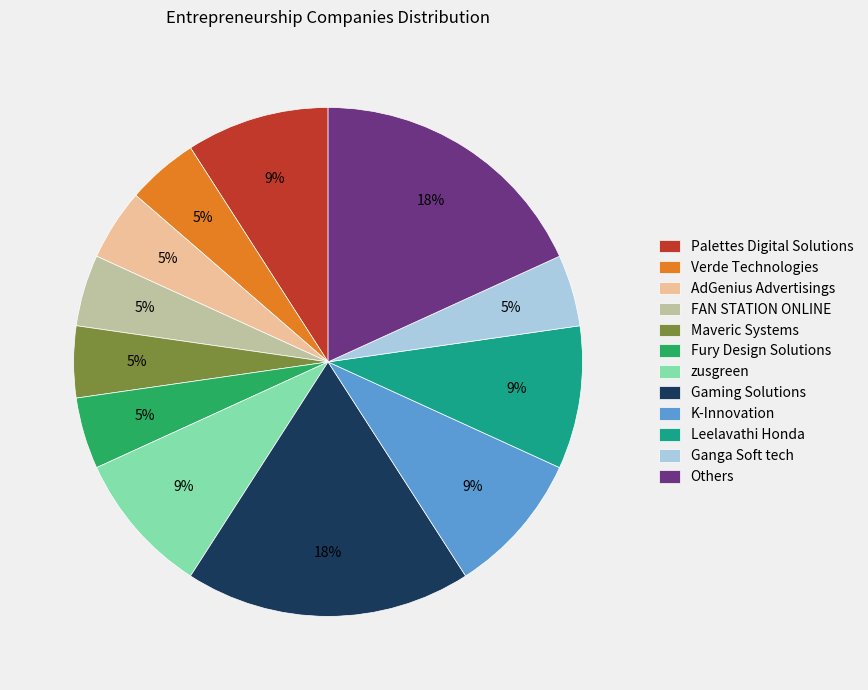

Which has a higher value, AdGenius Advertisings or Leelavathi Honda?

Leelavathi Honda